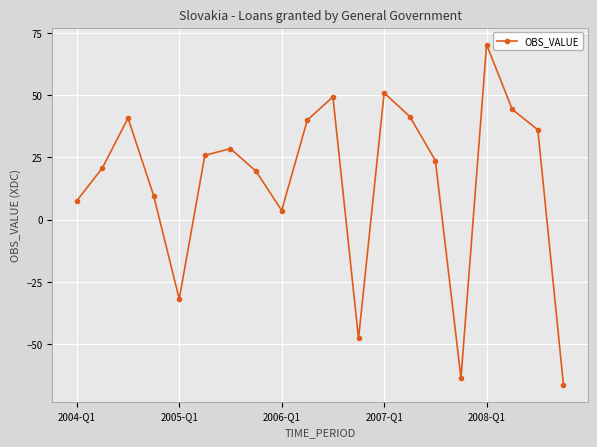

How many points are higher than both their immediate neighbors (excluding endpoints)?

5